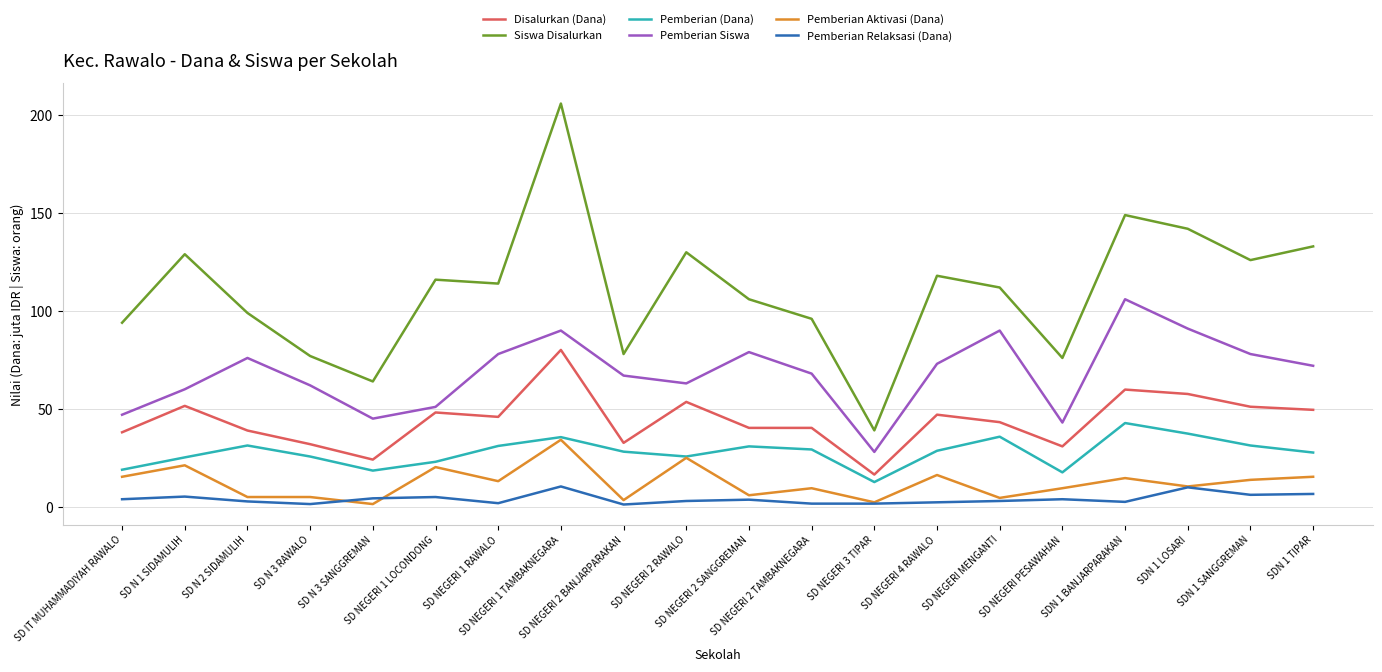

What value does the Disalurkan (Dana) series have at SD NEGERI 2 SANGGREMAN?

40.3